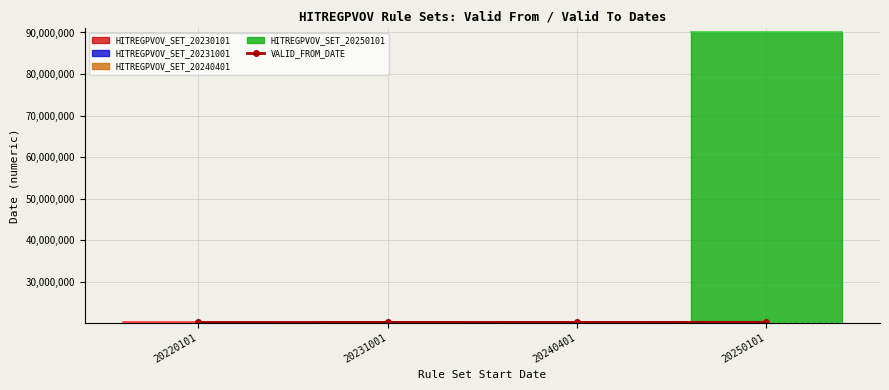

How many data points are less than 20240401?

2